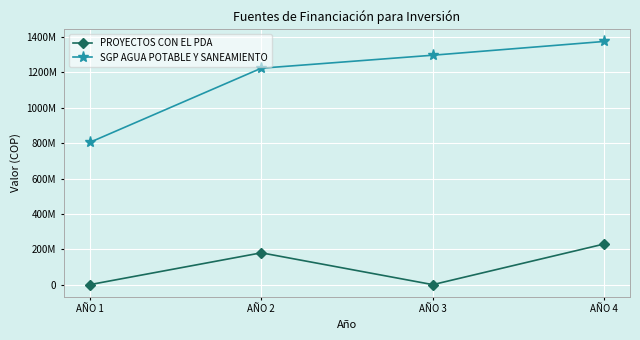

What are all the series names shown in the legend?

PROYECTOS CON EL PDA, SGP AGUA POTABLE Y SANEAMIENTO